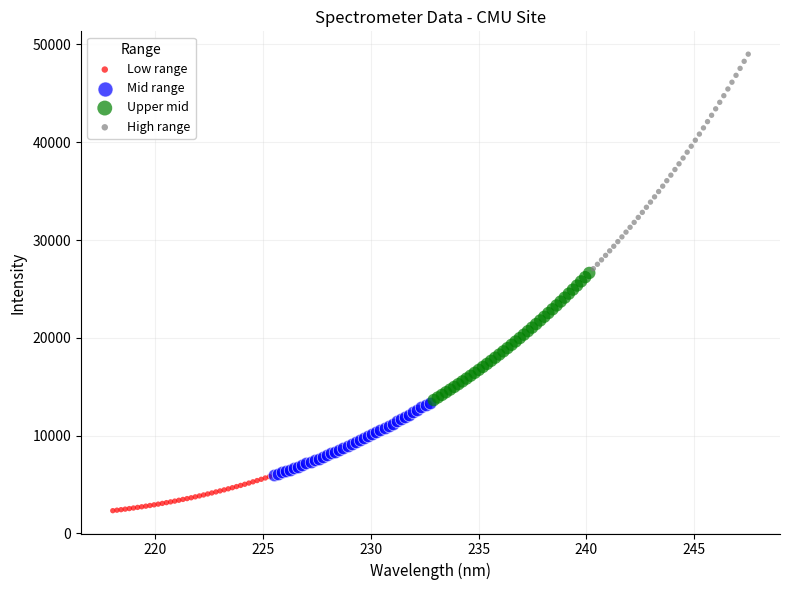

Which series has the largest Y range (max minus min)?

High range